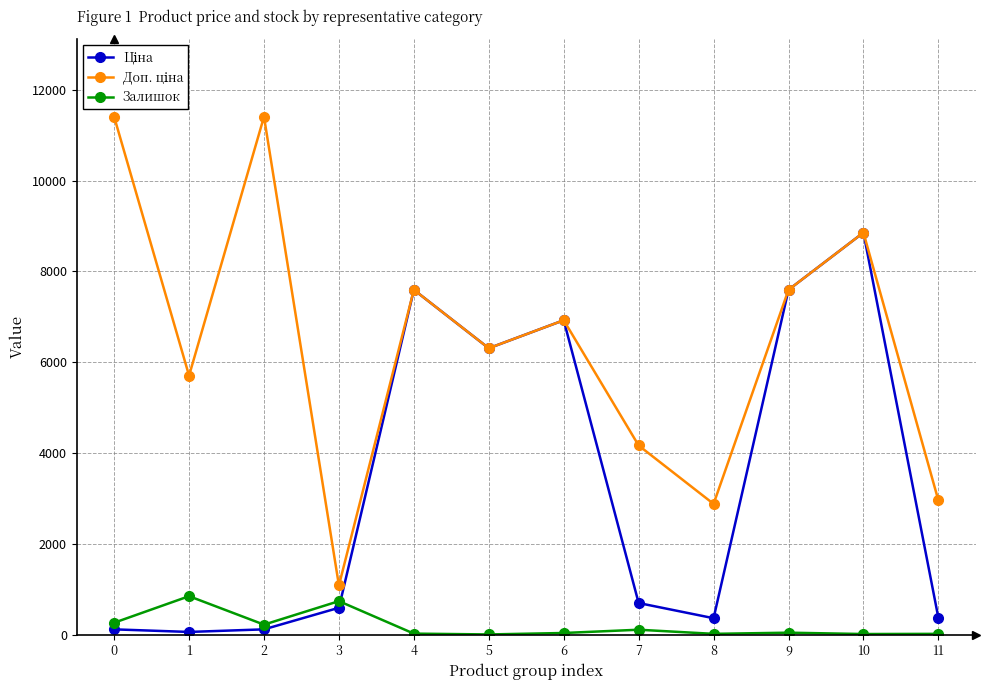

At which category is the sum across all series the highest?

10